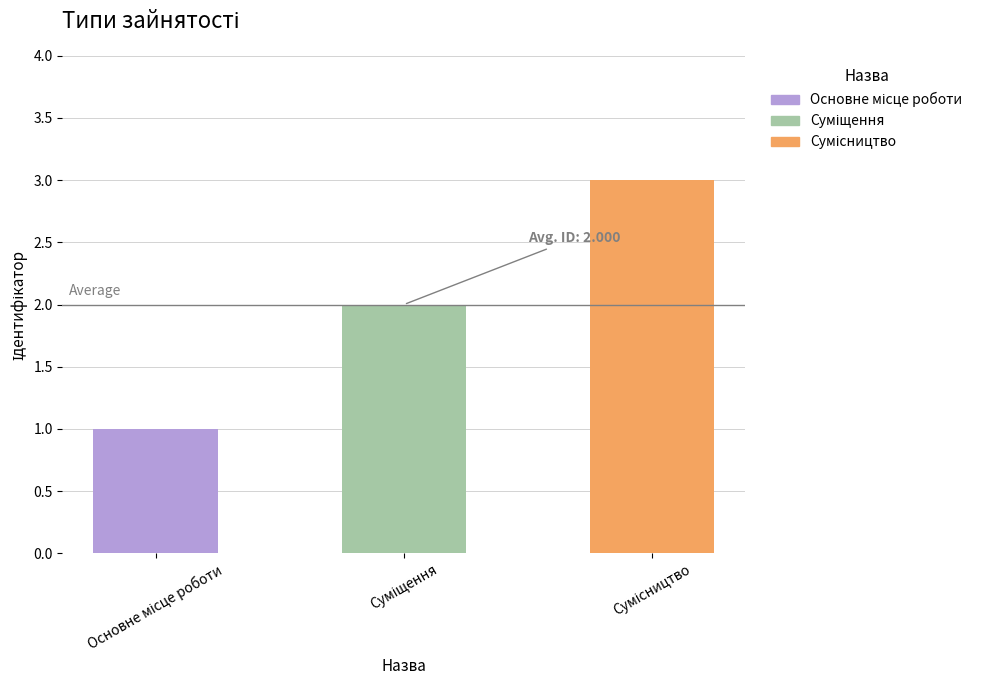

What position from the right is Сумісництво?

1